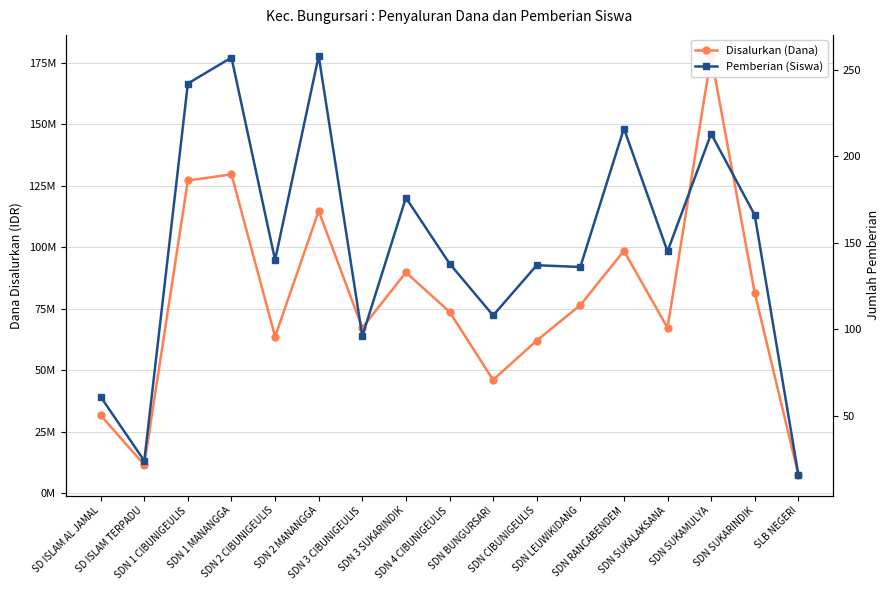

Is it true that Disalurkan (Dana) equals 103351699 at SDN SUKALAKSANA?

False